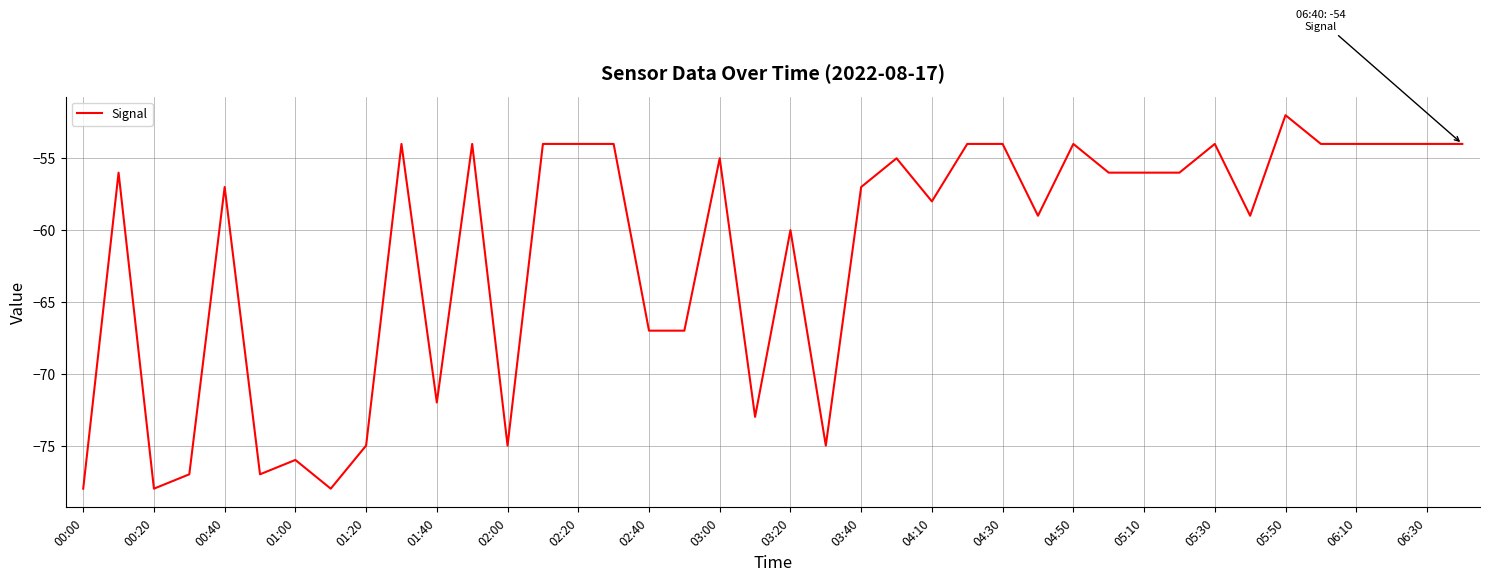

What is the smallest value displayed?

-78